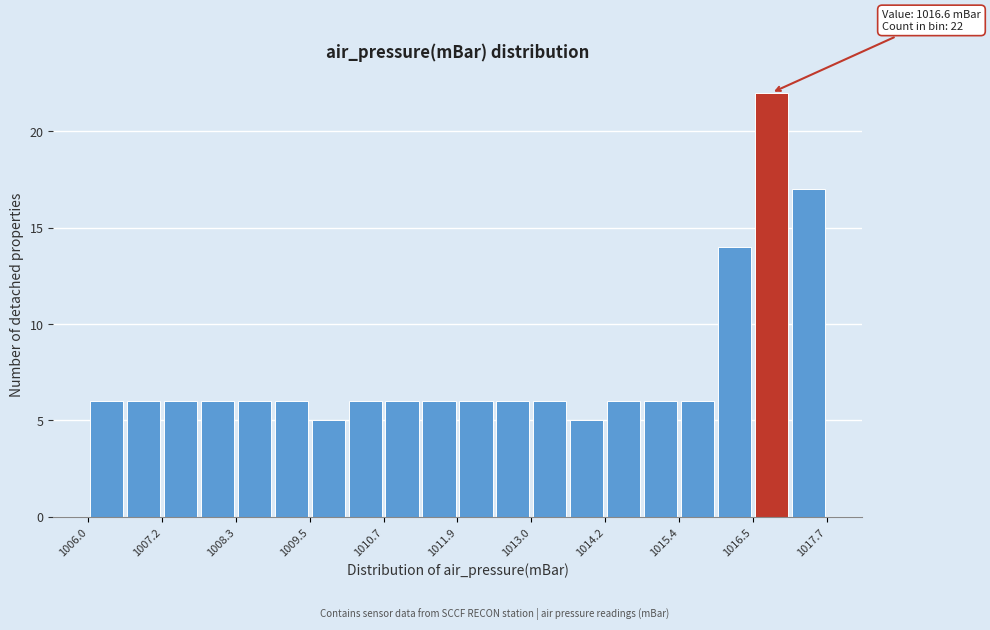

Around what value on the x-axis is the tallest bar? Give the approximate position of its centre, as read against the axis.

1016.8